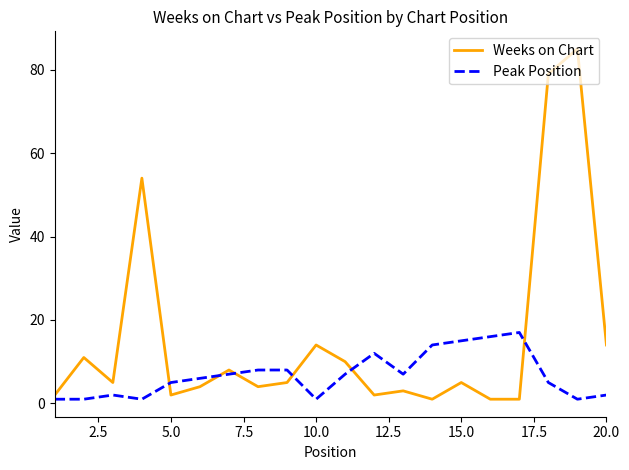

Which series has the largest range (max minus min)?

Weeks on Chart